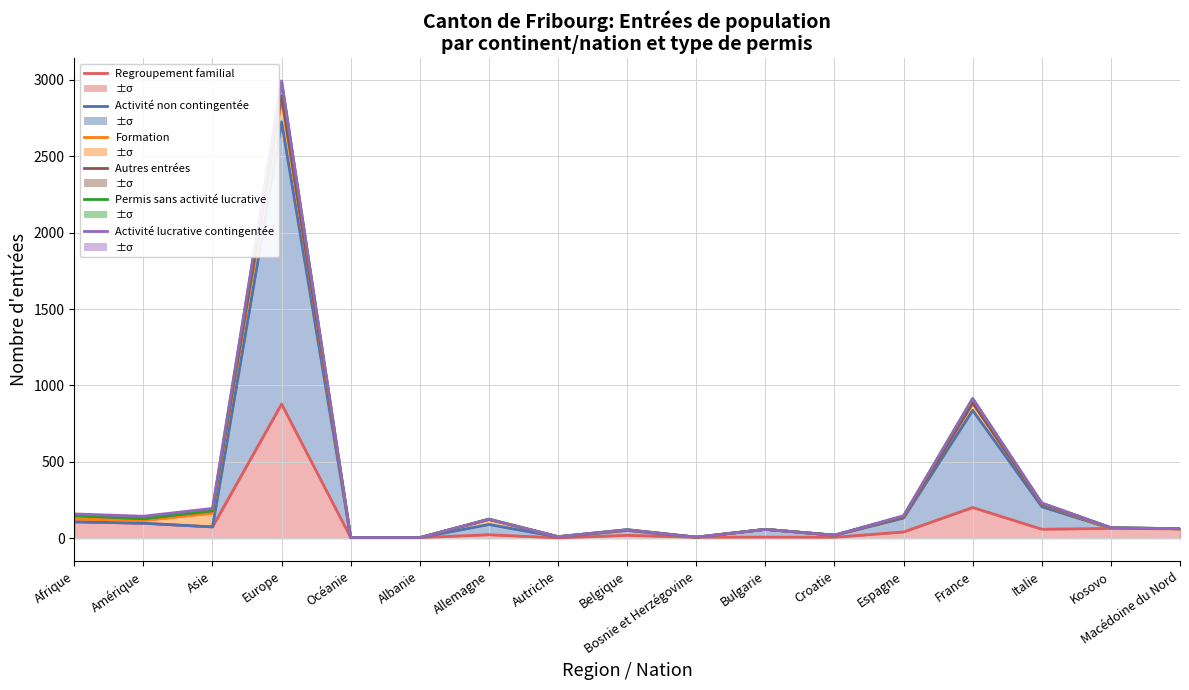

What are all the series names shown in the legend?

Regroupement familial, Activité non contingentée, Formation, Autres entrées, Permis sans activité lucrative, Activité lucrative contingentée